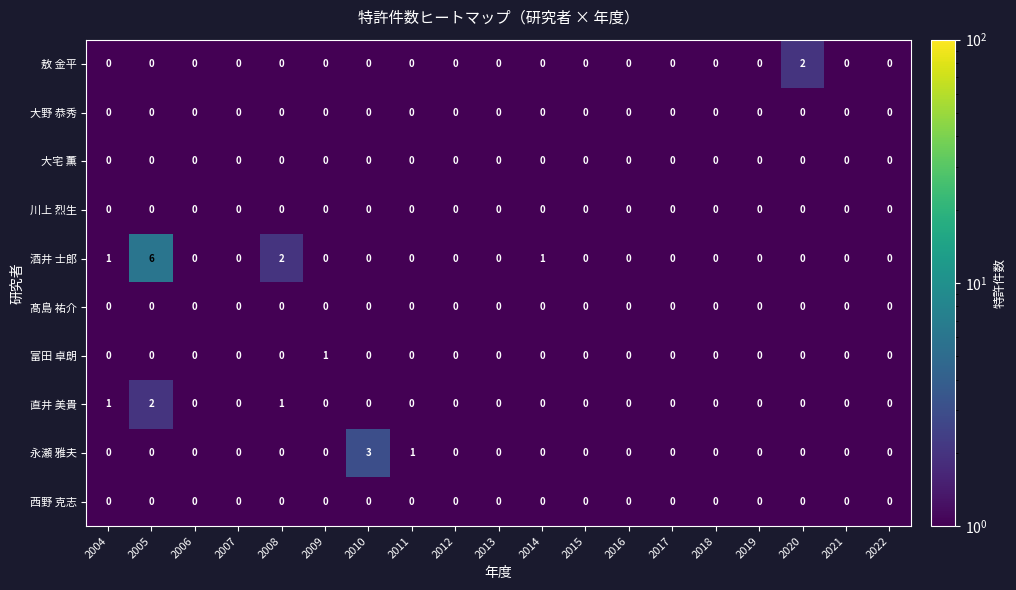

Which series has the widest spread of values?

酒井 士郎